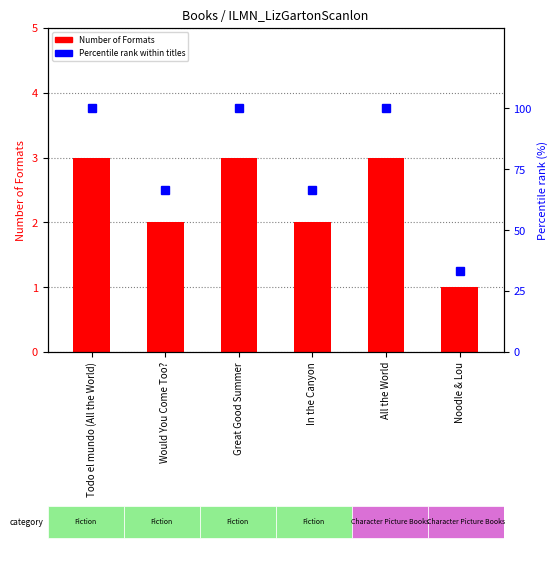

List the labels in order of Number of Formats value, largest first.

Todo el mundo (All the World), Great Good Summer, All the World, Would You Come Too?, In the Canyon, Noodle & Lou